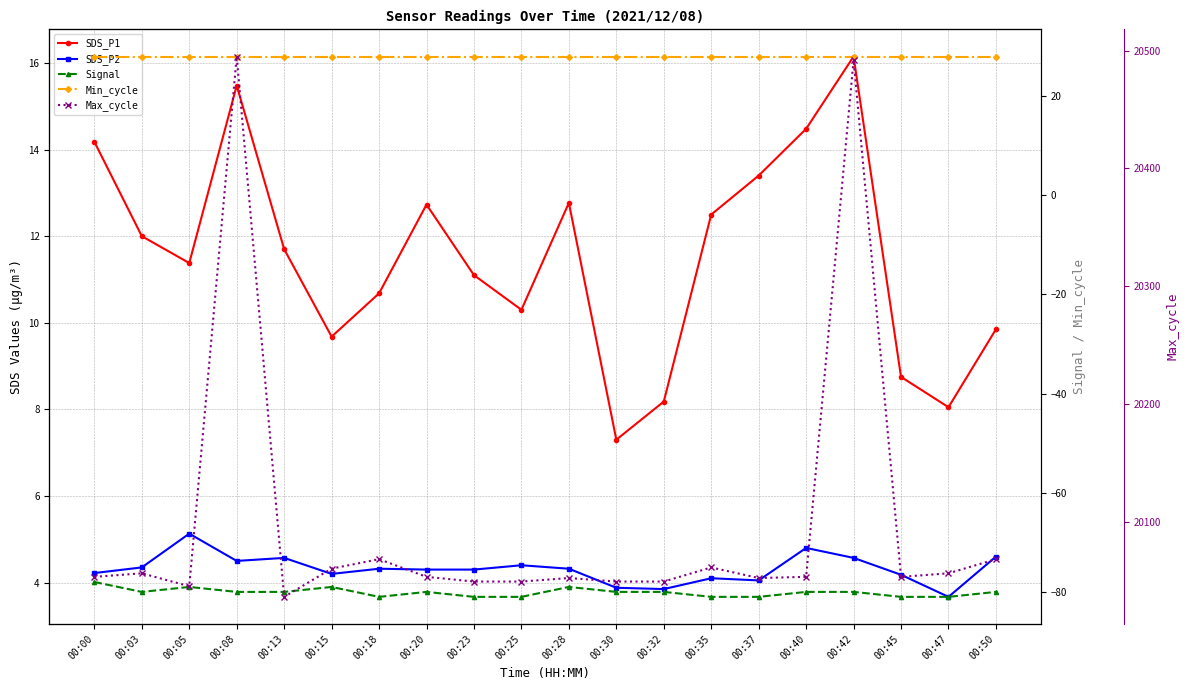

What is the minimum value shown in the chart?

-81.0